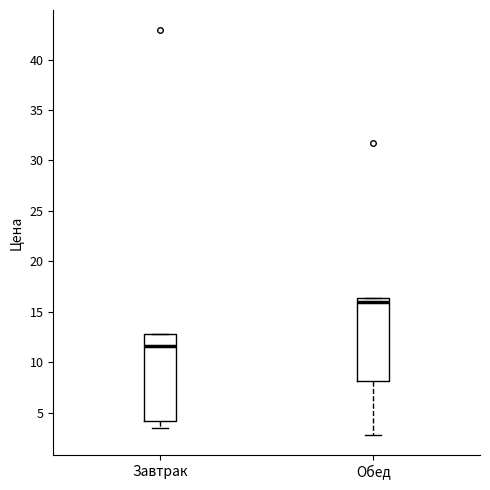

Which box's median line is the lowest?

Завтрак